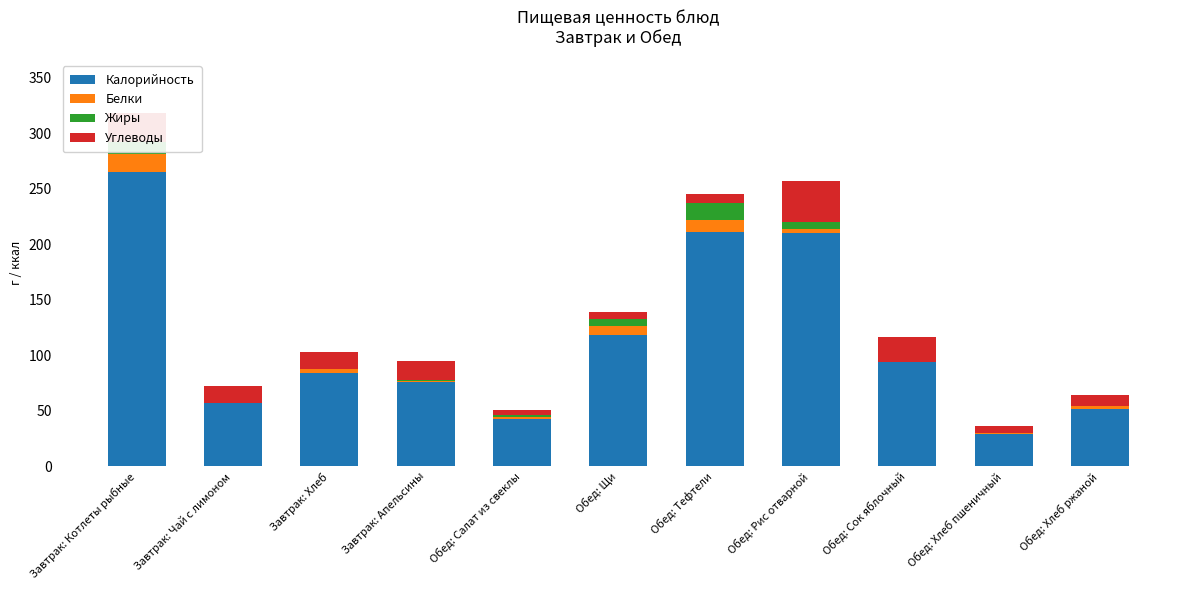

At which category is the sum across all series the highest?

Завтрак: Котлеты рыбные